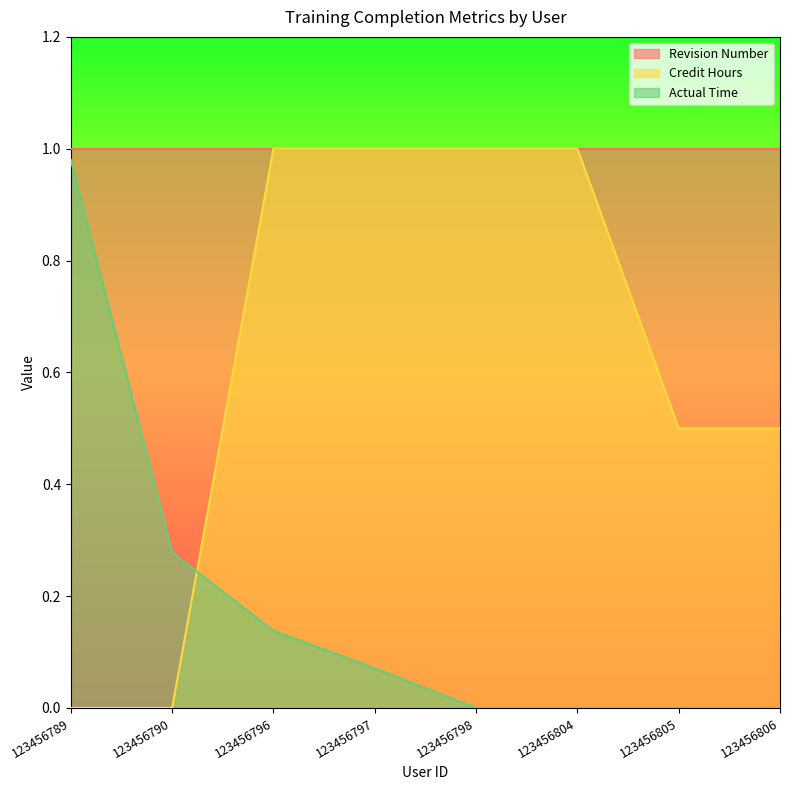

Is the value of Credit Hours at 123456797 greater than the value of Actual Time at 123456790?

Yes